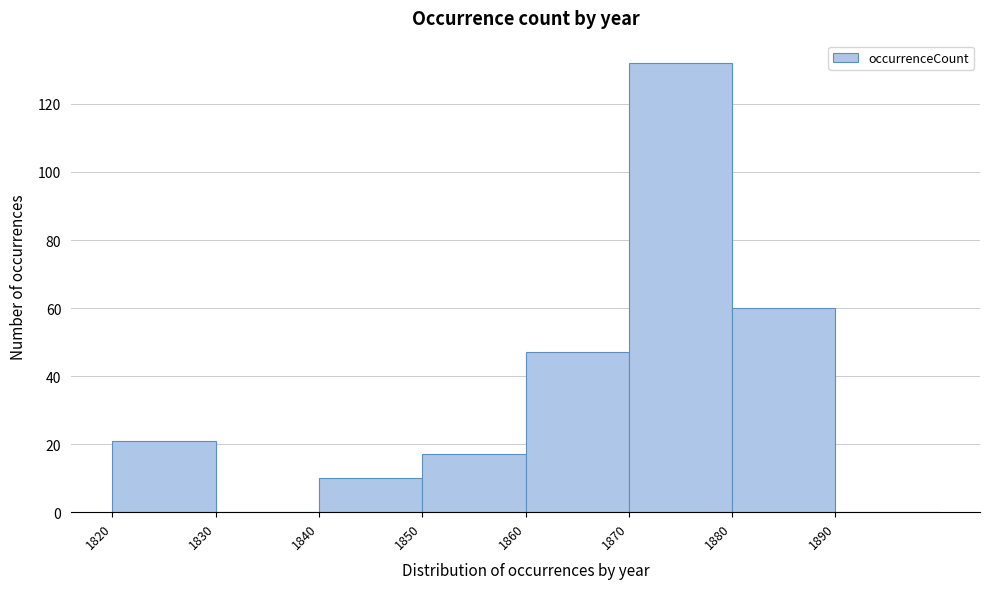

Reading left to right, transcribe this chart: for each bar, give the range it covers on the x-axis and its height. The values are not printed on the chart, so give them approximately, as read against the axis.

1820 to 1830: 22
1830 to 1840: 0
1840 to 1850: 10
1850 to 1860: 18
1860 to 1870: 48
1870 to 1880: 132
1880 to 1890: 60
1890 to 1900: 0